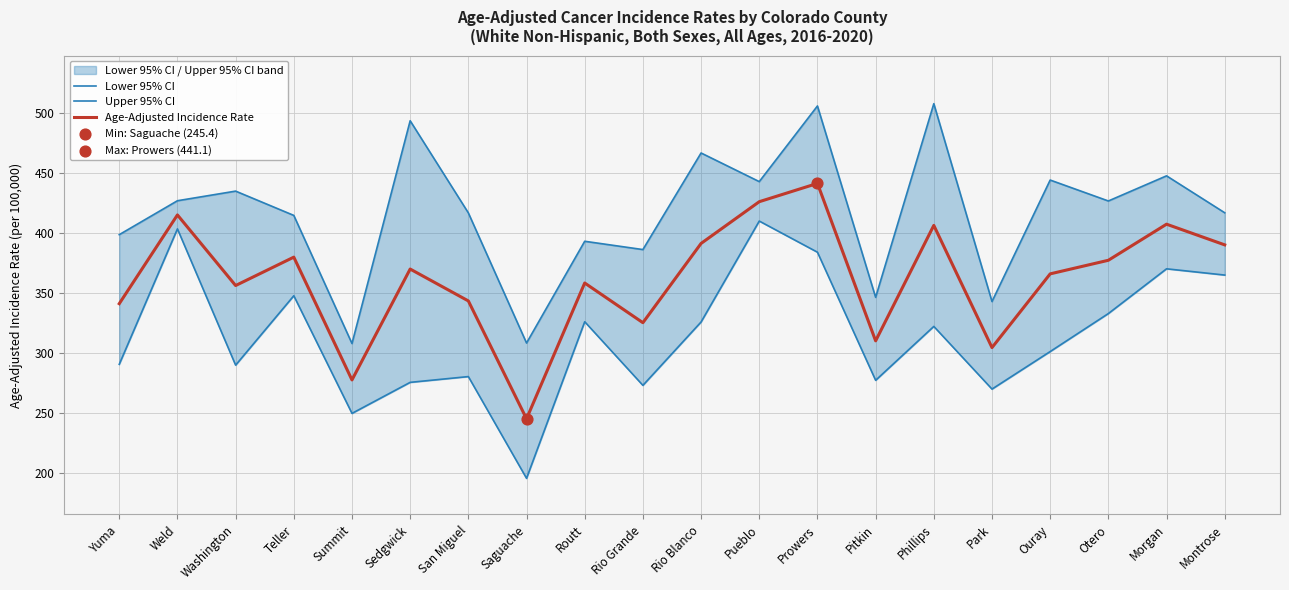

Is the value of Lower 95% CI at Pueblo greater than the value of Age-Adjusted Incidence Rate at Saguache?

Yes